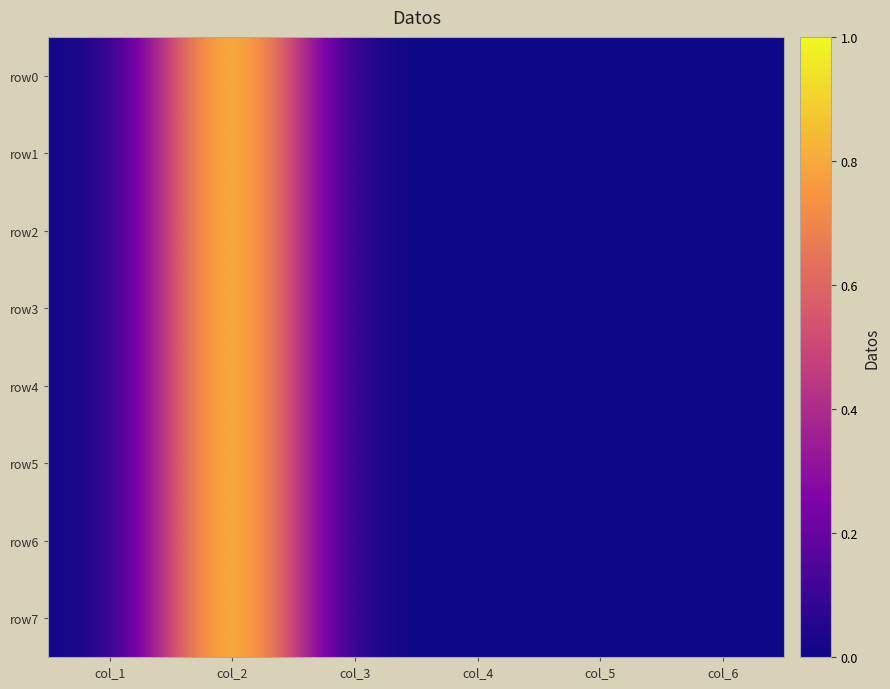

At col_5, list the series in order from largest to smallest.

row0, row1, row2, row3, row4, row5, row6, row7